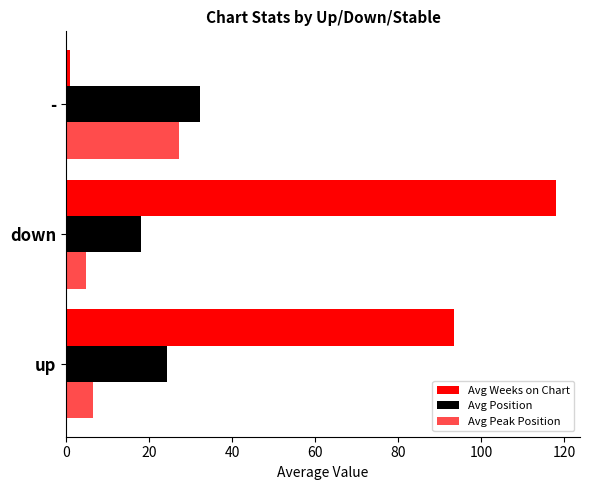

What is the average value of the Avg Weeks on Chart series?

70.8